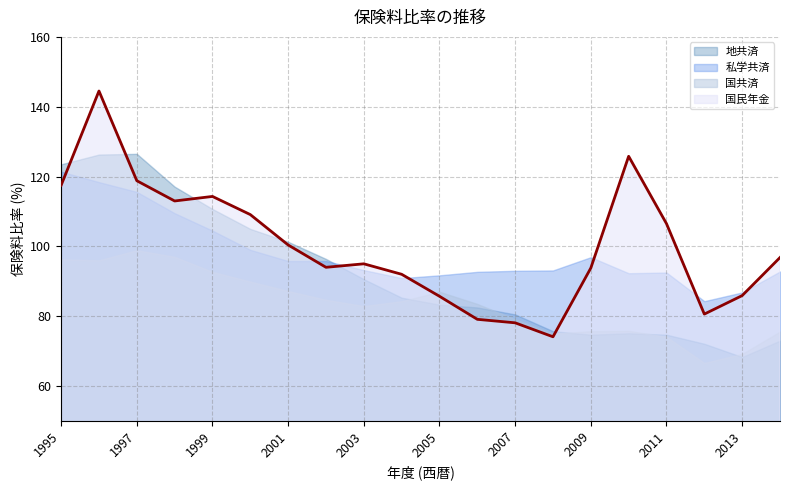

At how many categories does at least one series exceed 107?

7